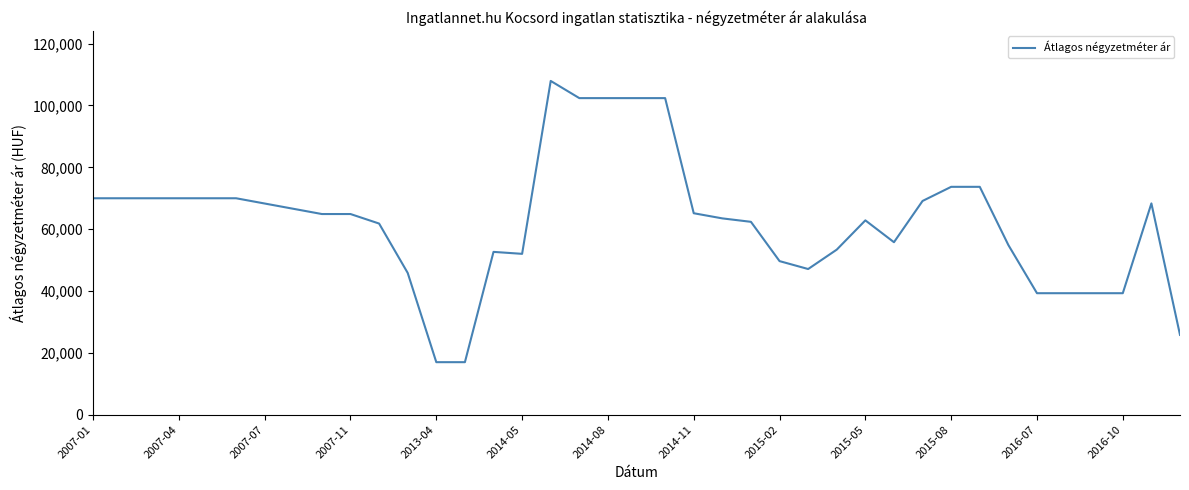

How many lines are shown in the chart?

1